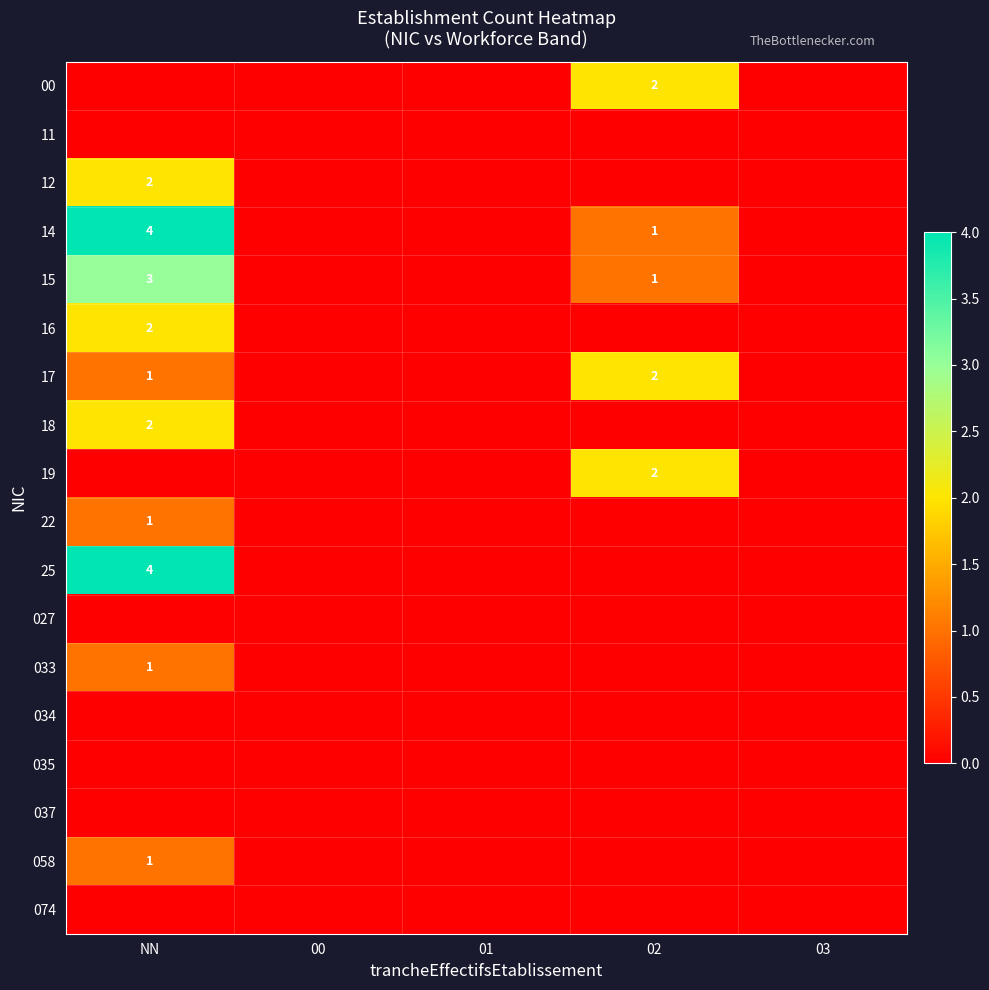

The 17 series shows 2 at 02. True or false?

True